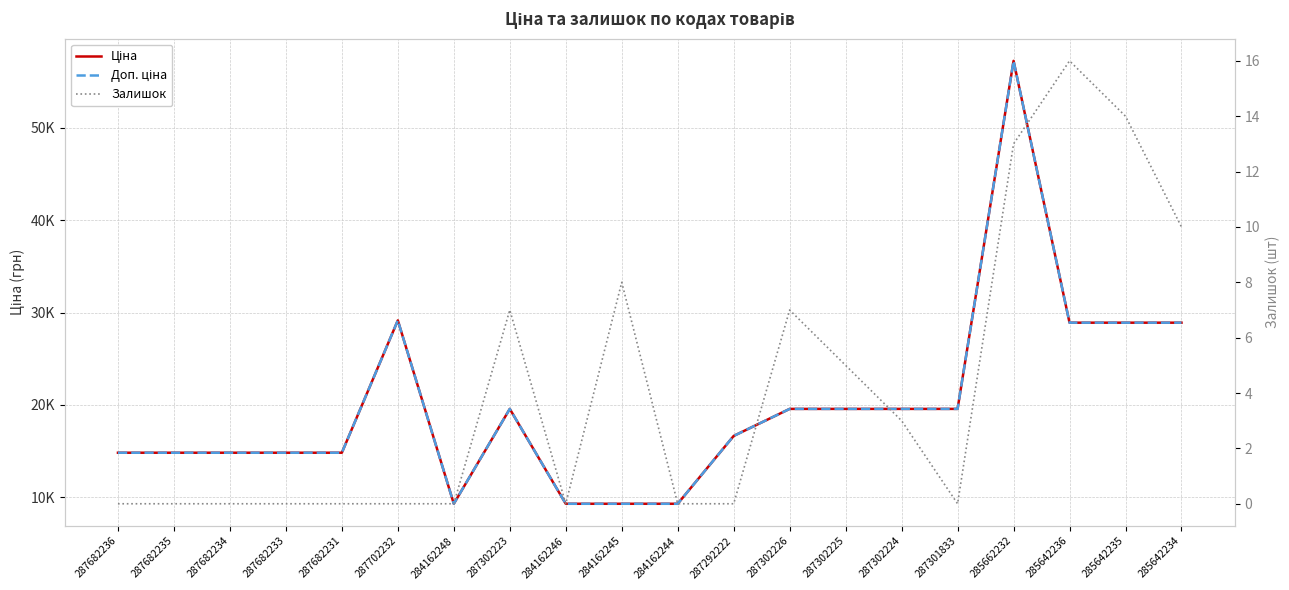

In Доп. ціна, how many points are higher than both neighbors (excluding endpoints)?

3